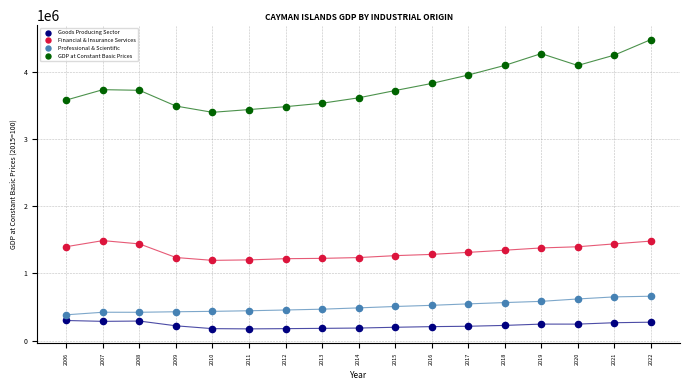

Which series contains the lowest Y value?

Goods Producing Sector